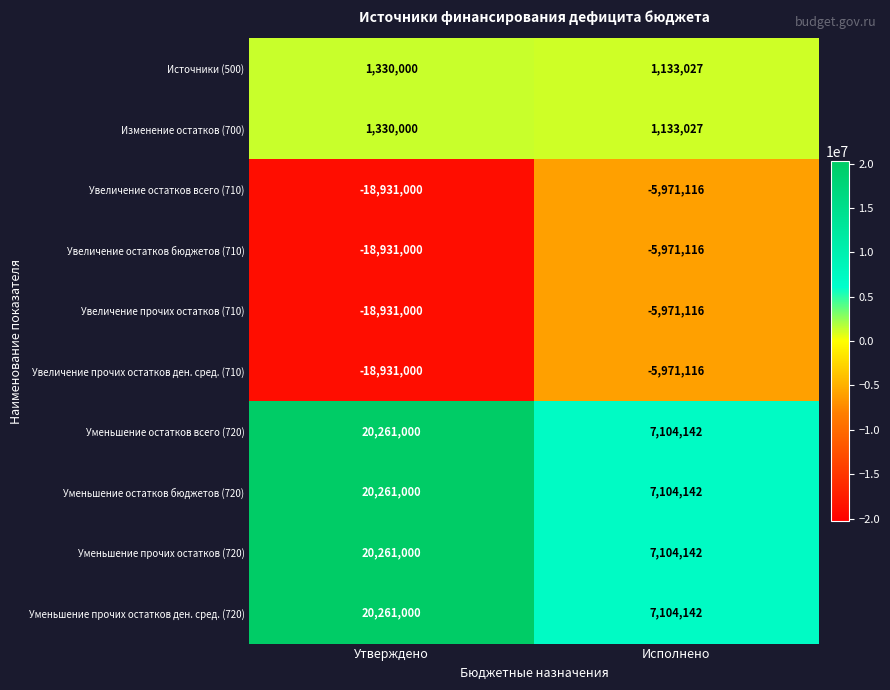

What is the spread (max minus min) of values at Исполнено?

13075258